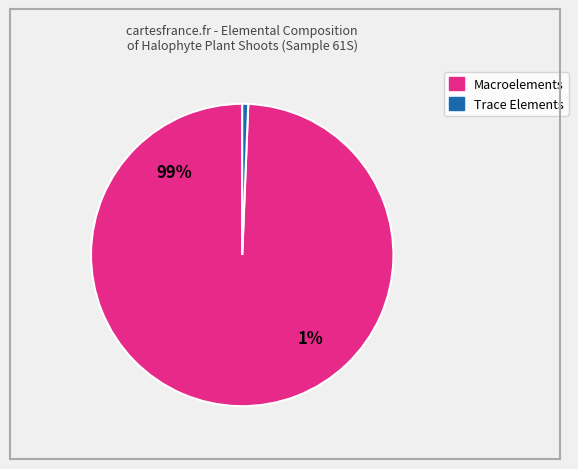

Do Cu and Mn together represent more than half of the pie?

No